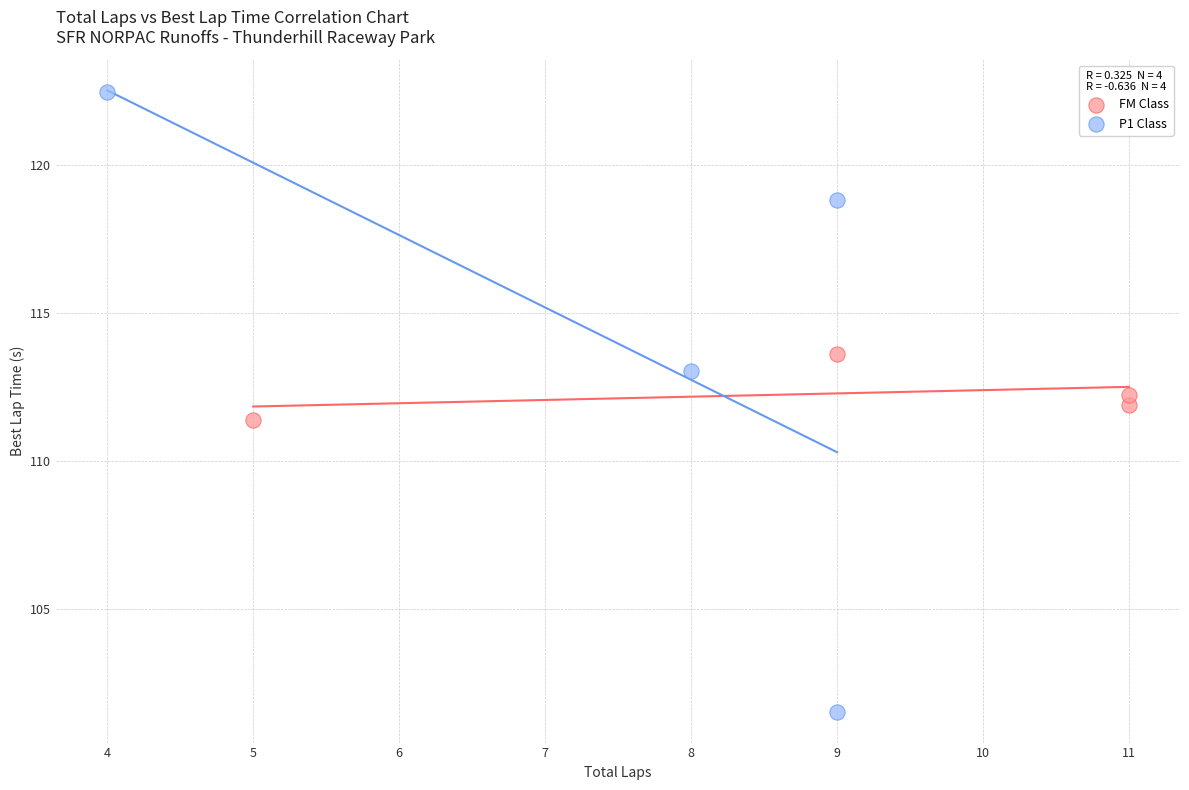

Which series contains the highest Y value?

P1 Class